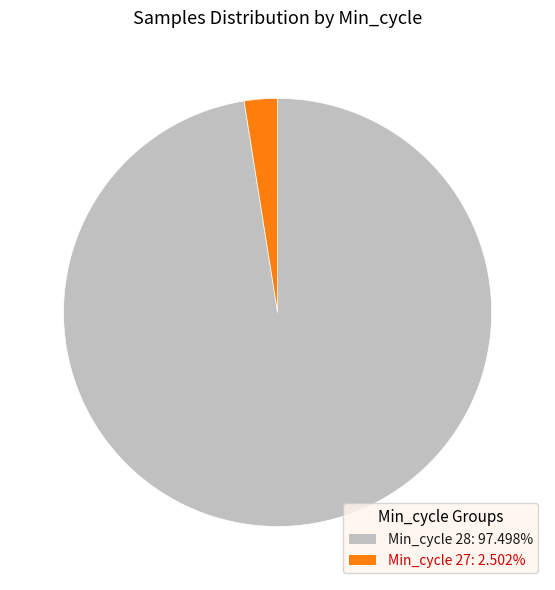

Is there a majority slice in this chart?

Yes